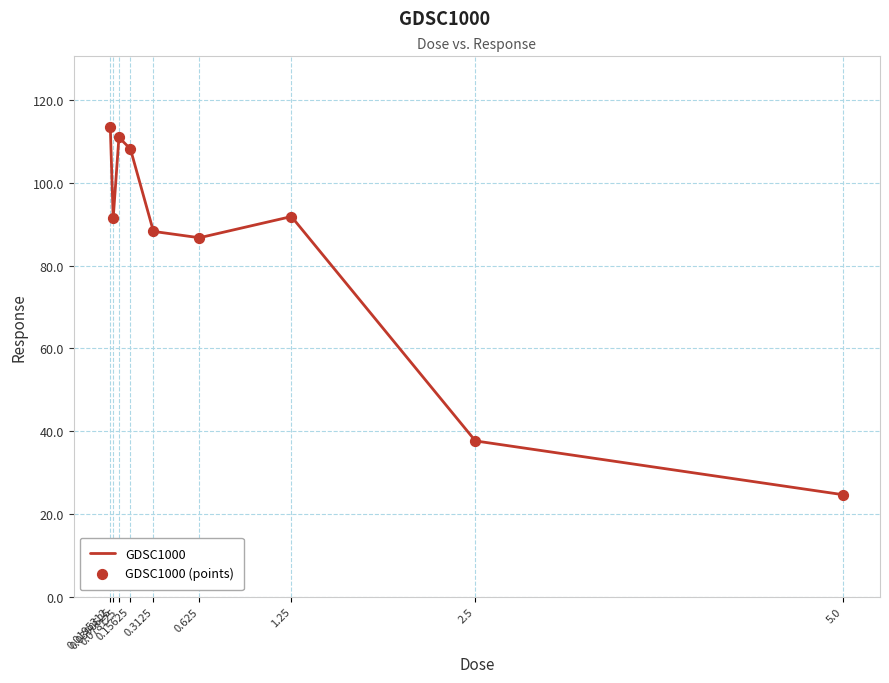

What is the difference between the maximum and minimum values?

89.0